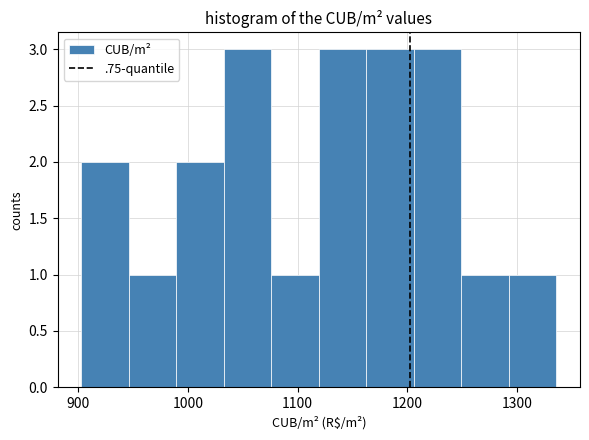

Reading left to right, transcribe this chart: for each bar, give the range it covers on the x-axis and its height. Neither the bar edges nor the heights are printed on the chart, so give them approximately, as read against the axes.

900 to 950: 2
950 to 990: 1
990 to 1030: 2
1030 to 1080: 3
1080 to 1120: 1
1120 to 1160: 3
1160 to 1210: 3
1210 to 1250: 3
1250 to 1290: 1
1290 to 1340: 1